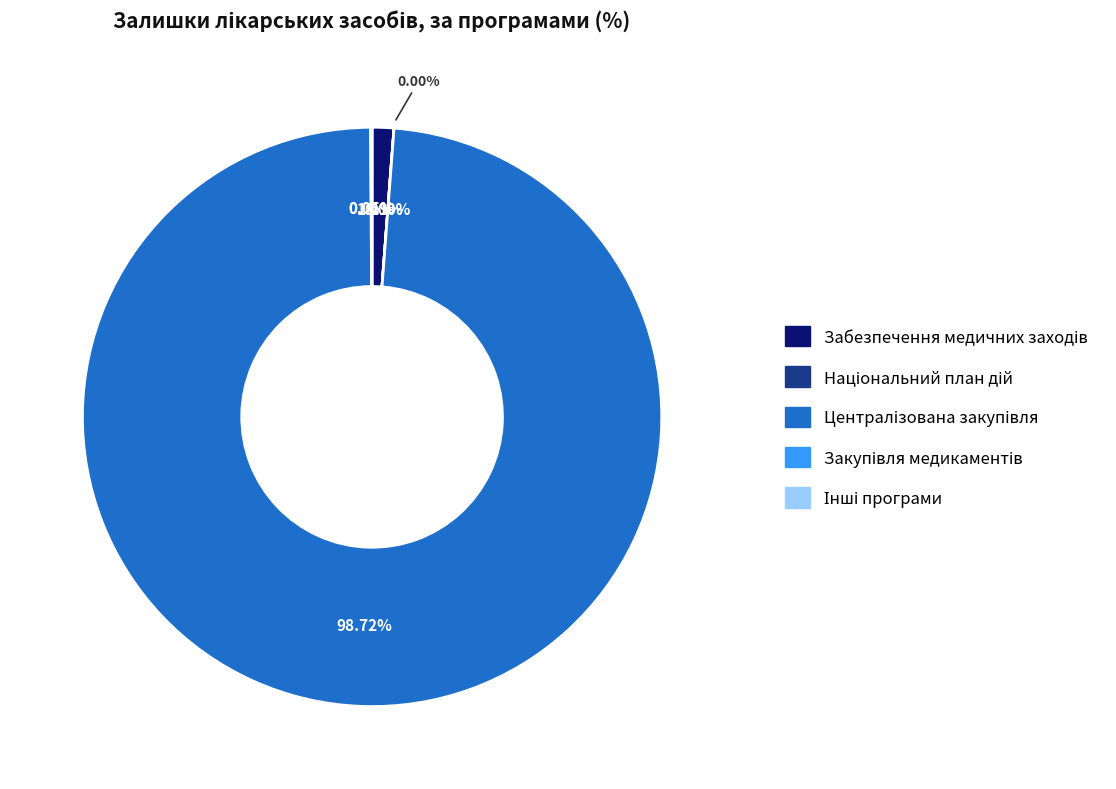

Is Централізована закупівля медикаментів the majority of the pie?

No